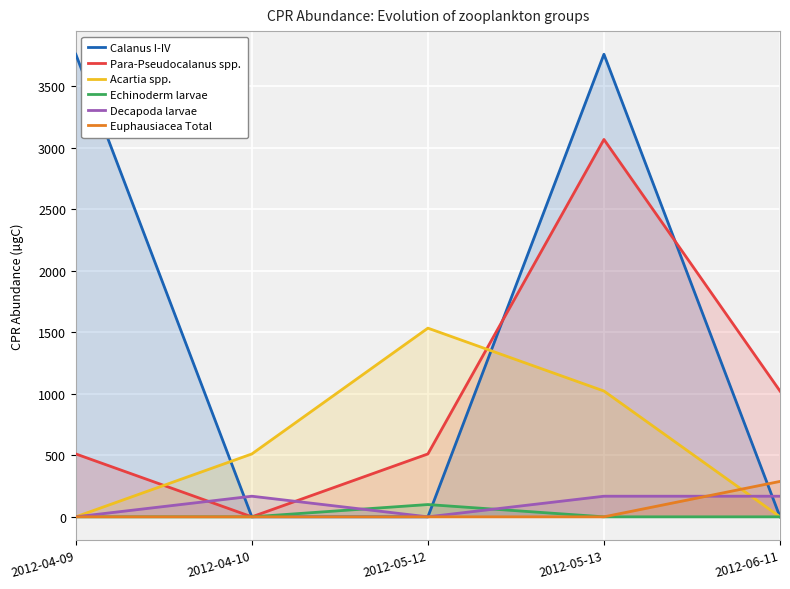

Count the Calanus I-IV values in the range 0 to 3762.

5